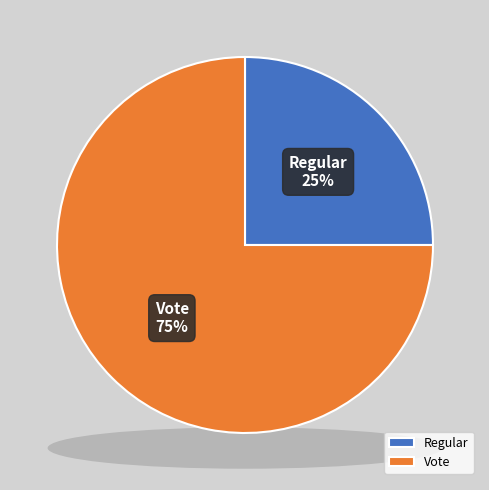

Is it true that Regular is 33% of the pie?

False